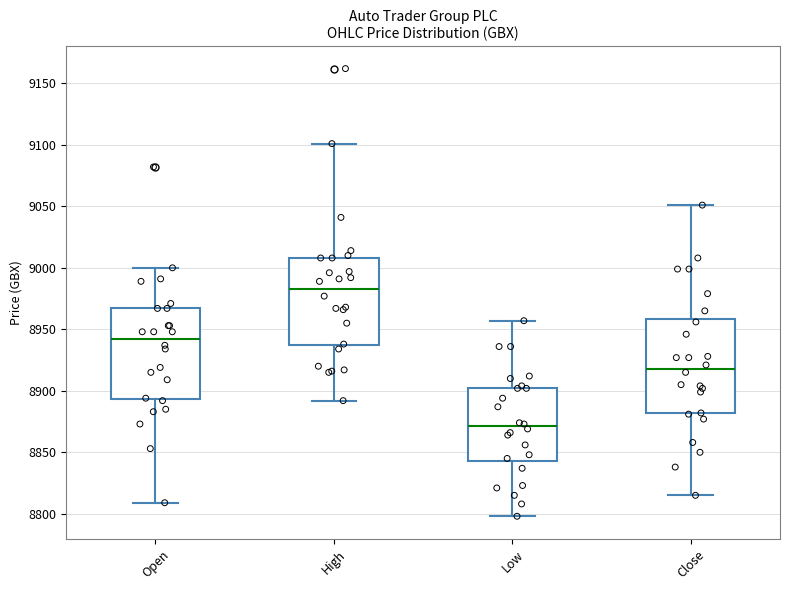

Where does the median line of the box for Low sit on the y-axis? The values are not printed on the chart, so give them approximately, as read against the axis.

8870